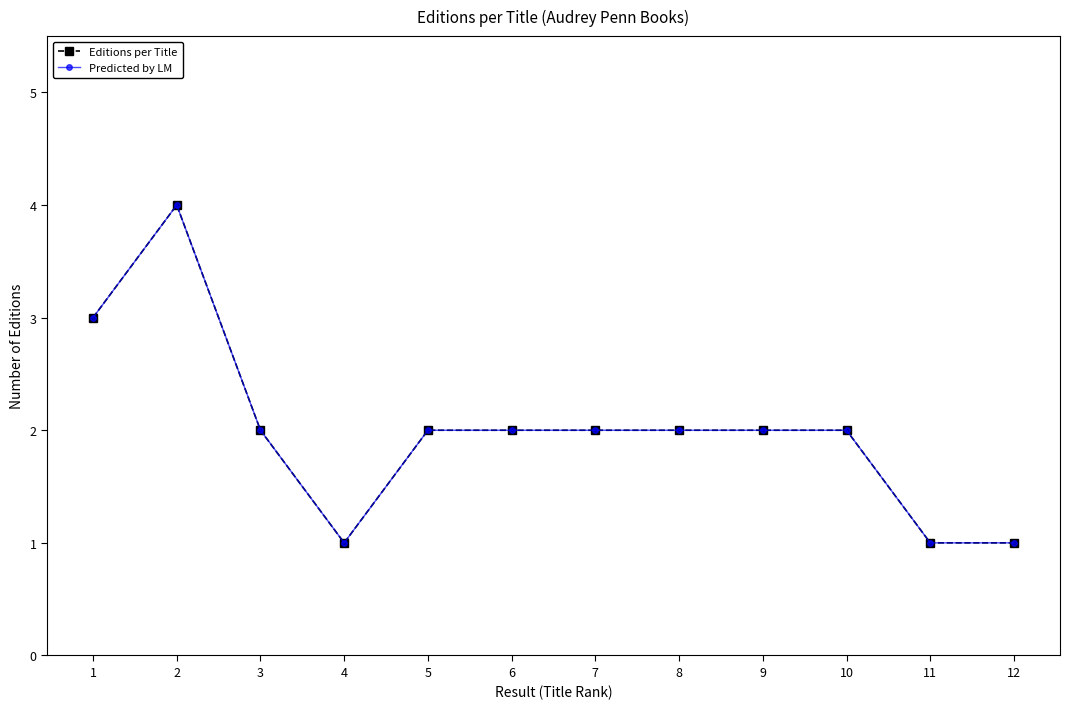

Which series has the largest total across all categories?

Editions per Title